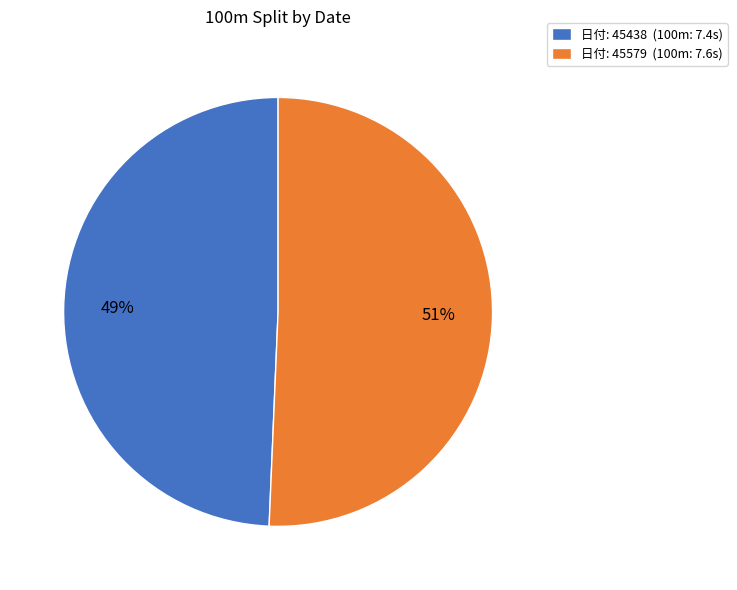

Between 日付: 45438 (100m: 7.4s) and 日付: 45579 (100m: 7.6s), which is larger?

日付: 45579 (100m: 7.6s)